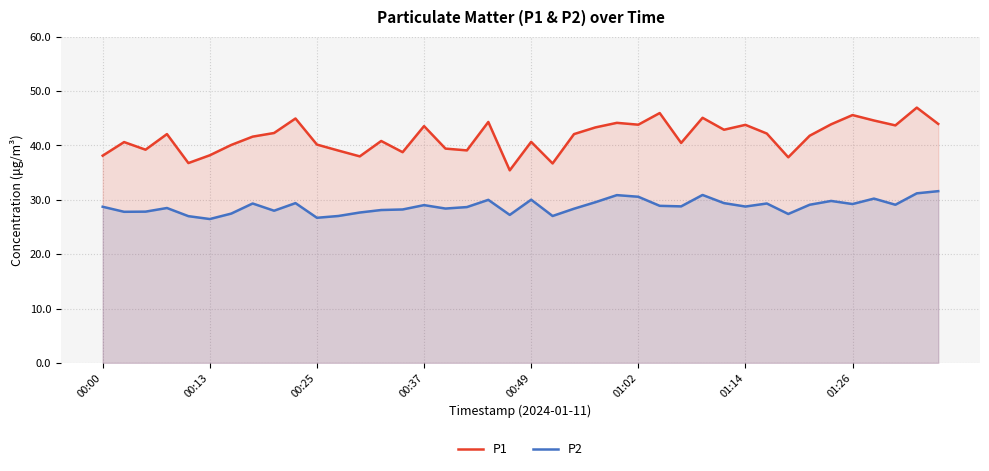

What is the difference between the maximum and minimum values in the P2 series?

5.1